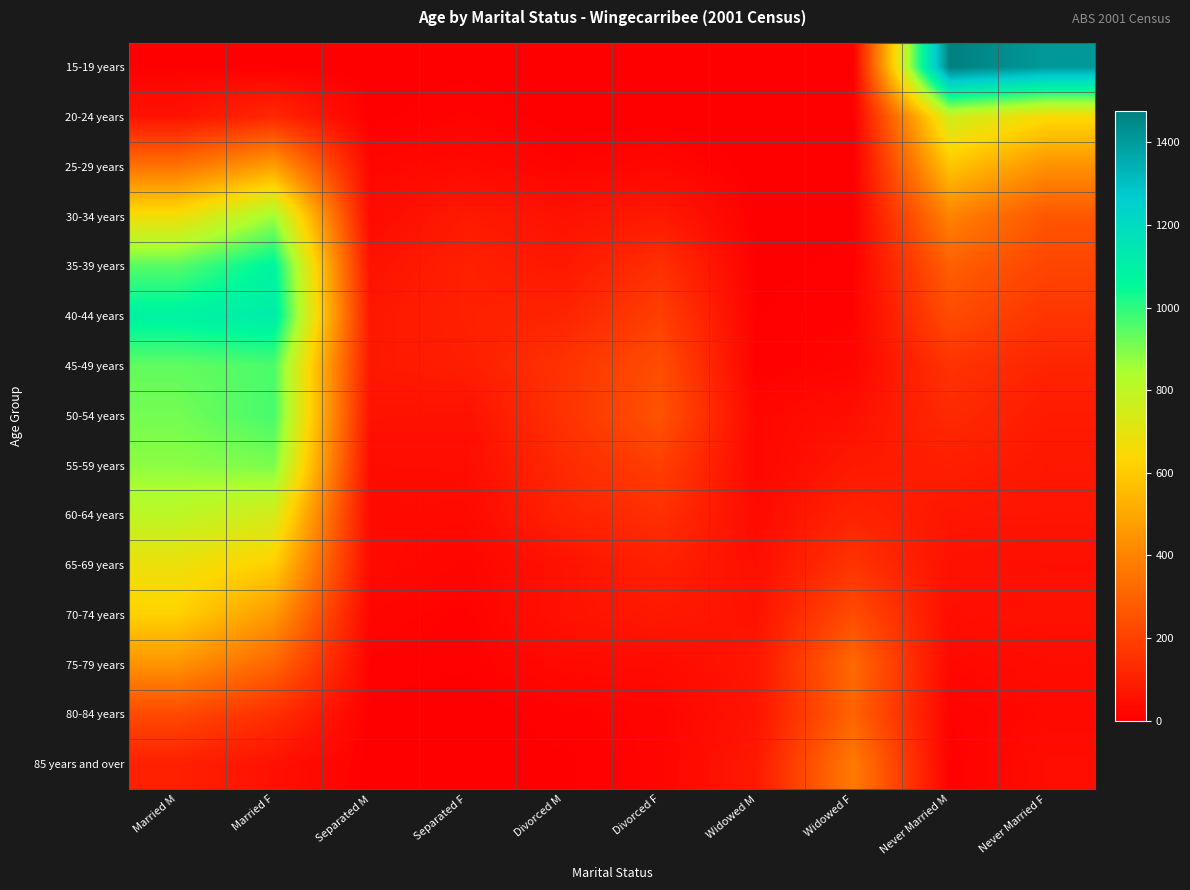

Reading left to right, extract all data points from this chart.

15-19 years: Married M=5	Married F=4	Separated M=0	Separated F=3	Divorced M=0	Divorced F=3	Widowed M=0	Widowed F=0	Never Married M=1476	Never Married F=1406
20-24 years: Married M=58	Married F=122	Separated M=3	Separated F=13	Divorced M=0	Divorced F=0	Widowed M=0	Widowed F=3	Never Married M=760	Never Married F=647
25-29 years: Married M=348	Married F=478	Separated M=23	Separated F=33	Divorced M=14	Divorced F=25	Widowed M=0	Widowed F=0	Never Married M=582	Never Married F=436
30-34 years: Married M=666	Married F=860	Separated M=35	Separated F=80	Divorced M=56	Divorced F=80	Widowed M=3	Widowed F=4	Never Married M=396	Never Married F=263
35-39 years: Married M=948	Married F=1077	Separated M=57	Separated F=100	Divorced M=74	Divorced F=147	Widowed M=3	Widowed F=8	Never Married M=289	Never Married F=213
40-44 years: Married M=1088	Married F=1117	Separated M=74	Separated F=100	Divorced M=112	Divorced F=194	Widowed M=6	Widowed F=11	Never Married M=232	Never Married F=163
45-49 years: Married M=936	Married F=962	Separated M=76	Separated F=93	Divorced M=157	Divorced F=238	Widowed M=6	Widowed F=20	Never Married M=157	Never Married F=114
50-54 years: Married M=913	Married F=969	Separated M=59	Separated F=55	Divorced M=155	Divorced F=253	Widowed M=24	Widowed F=50	Never Married M=129	Never Married F=84
55-59 years: Married M=882	Married F=904	Separated M=40	Separated F=42	Divorced M=130	Divorced F=194	Widowed M=22	Widowed F=78	Never Married M=94	Never Married F=72
60-64 years: Married M=802	Married F=746	Separated M=31	Separated F=31	Divorced M=106	Divorced F=146	Widowed M=35	Widowed F=111	Never Married M=68	Never Married F=66
65-69 years: Married M=680	Married F=613	Separated M=33	Separated F=18	Divorced M=57	Divorced F=101	Widowed M=47	Widowed F=159	Never Married M=55	Never Married F=48
70-74 years: Married M=620	Married F=459	Separated M=19	Separated F=10	Divorced M=59	Divorced F=76	Widowed M=60	Widowed F=234	Never Married M=47	Never Married F=55
75-79 years: Married M=443	Married F=307	Separated M=10	Separated F=7	Divorced M=32	Divorced F=37	Widowed M=71	Widowed F=318	Never Married M=27	Never Married F=40
80-84 years: Married M=225	Married F=145	Separated M=3	Separated F=0	Divorced M=10	Divorced F=17	Widowed M=64	Widowed F=301	Never Married M=13	Never Married F=30
85 years and over: Married M=100	Married F=55	Separated M=0	Separated F=3	Divorced M=4	Divorced F=17	Widowed M=80	Widowed F=371	Never Married M=7	Never Married F=42